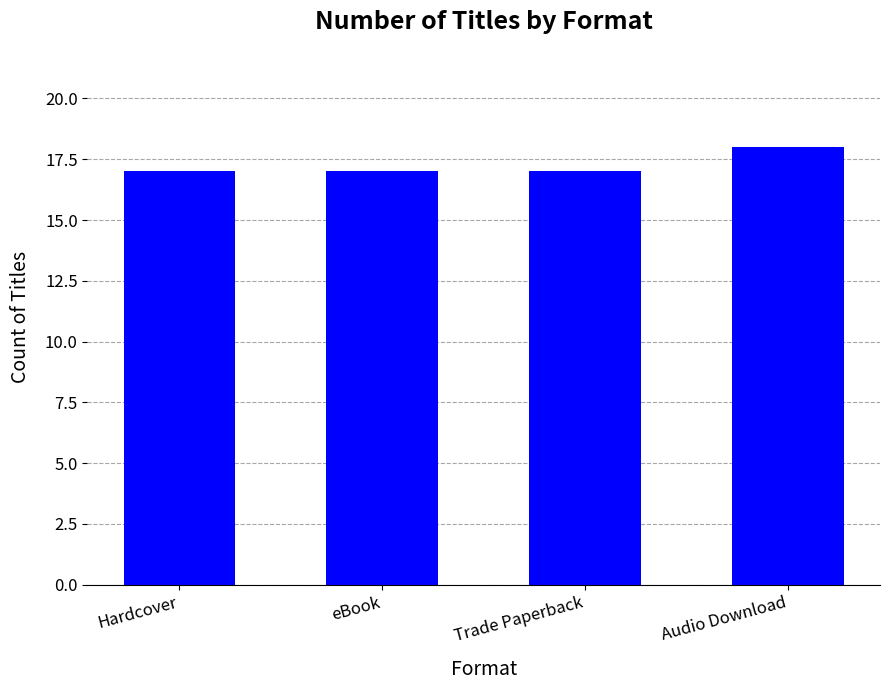

Reading left to right, extract all data points from this chart.

Hardcover=17	eBook=17	Trade Paperback=17	Audio Download=18